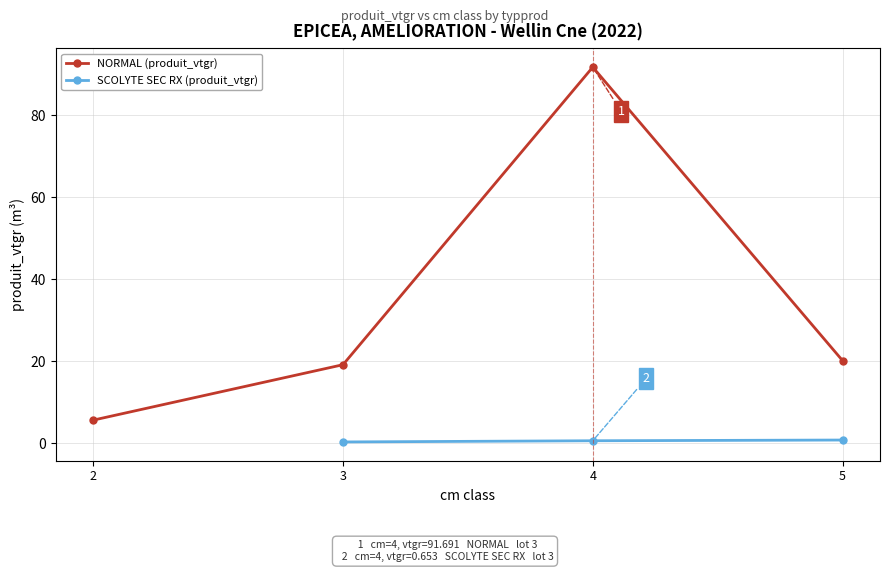

True or false: NORMAL (produit_vtgr) has more than 2 interior local peaks.

False